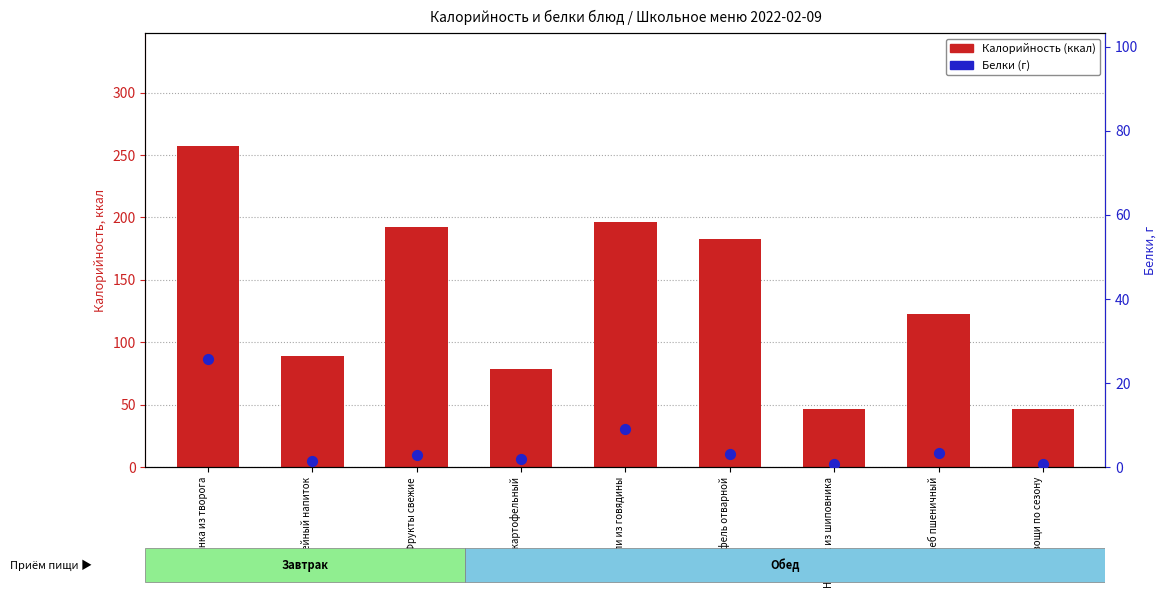

What are all the series names shown in the legend?

Калорийность (ккал), Белки (г)